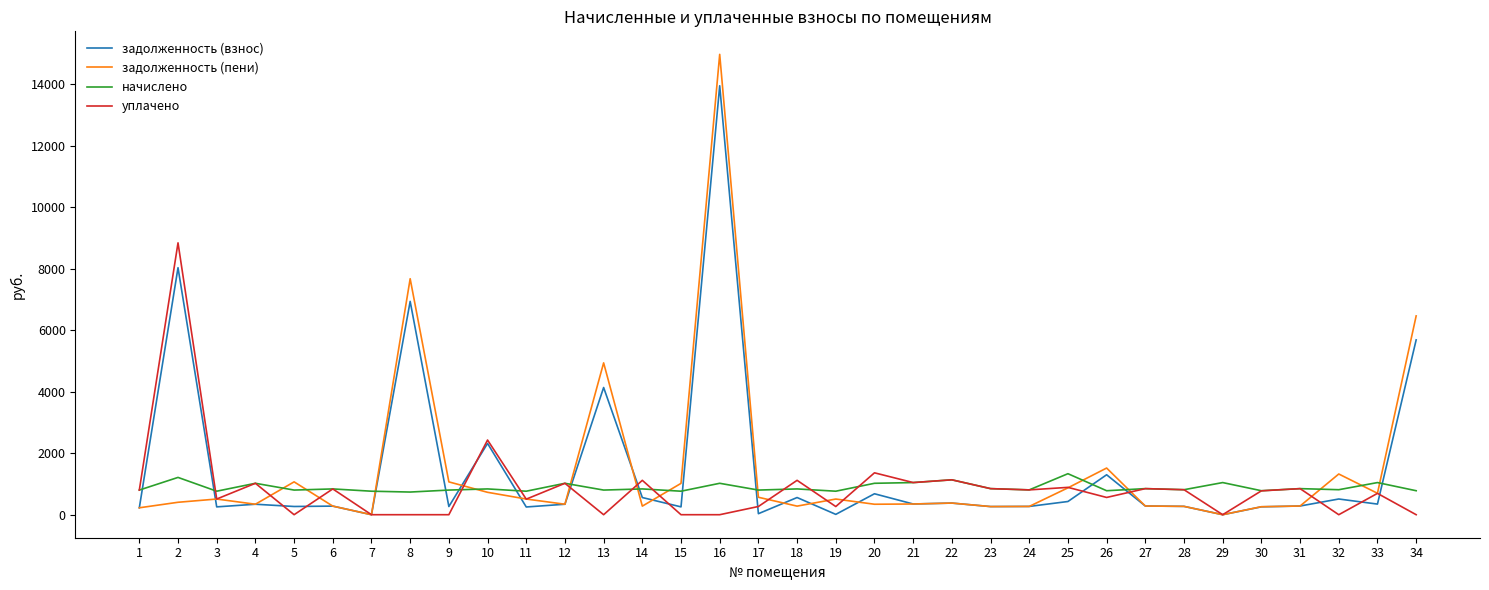

After their last crossing, which series has the higher values: начислено or задолженность (взнос)?

задолженность (взнос)